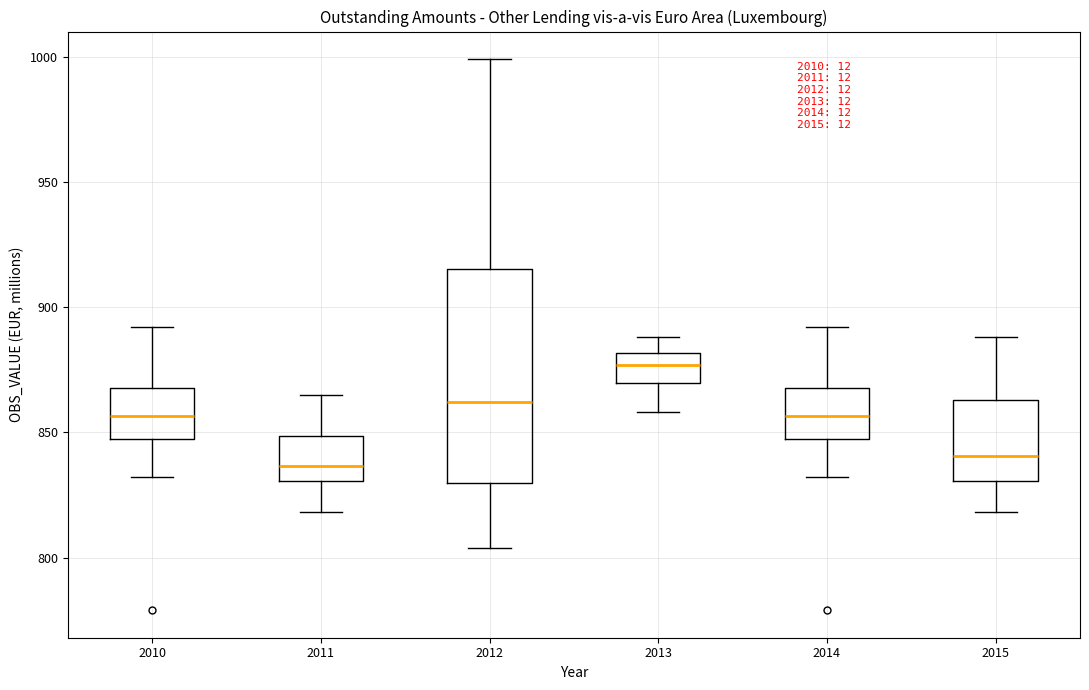

Where is the upper edge of the box at x = 2013 on the y-axis? The values are not printed on the chart, so give them approximately, as read against the axis.

880